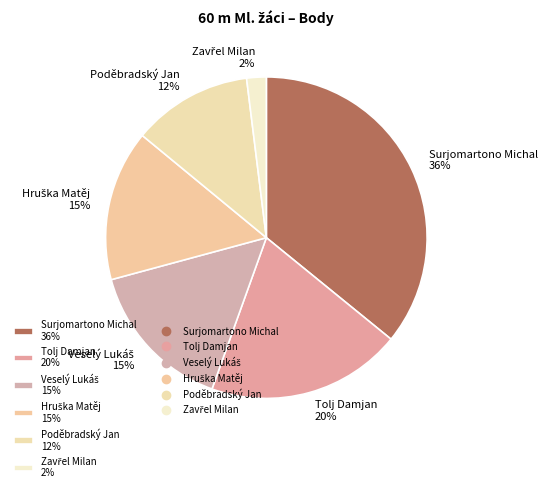

To the nearest percent, what is the difference between the Tolj Damjan and Surjomartono Michal slice percentages?

16%